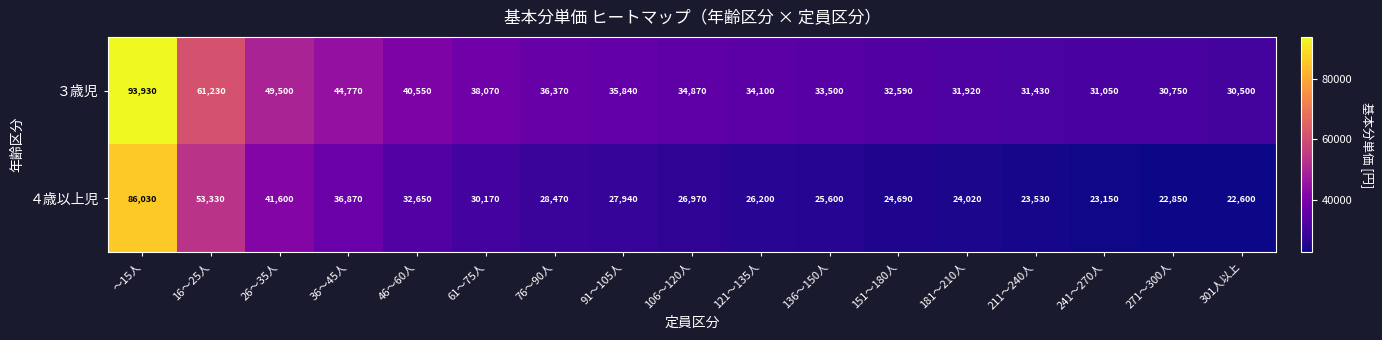

At which category does the chart reach its minimum across all series?

301人以上